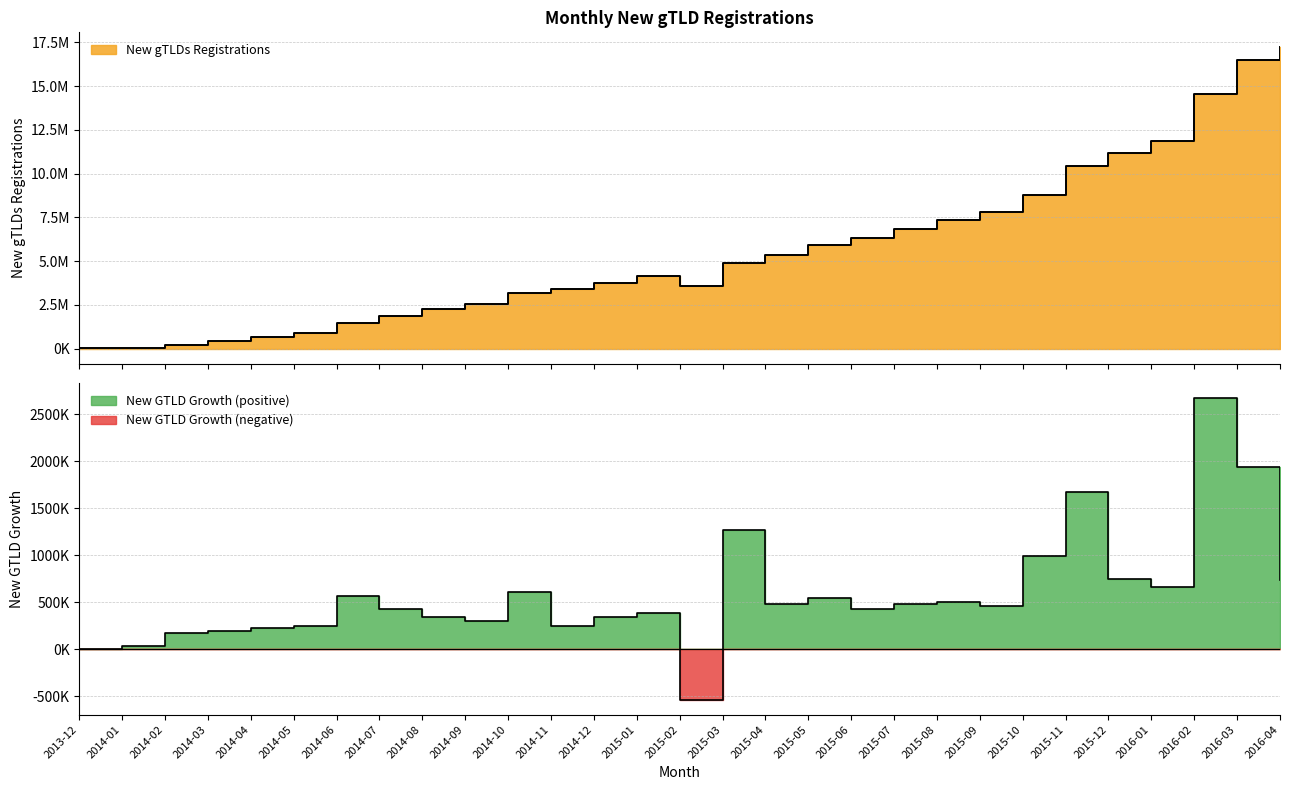

At which label is New gTLDs Registrations closest to 8607988?

2015-10